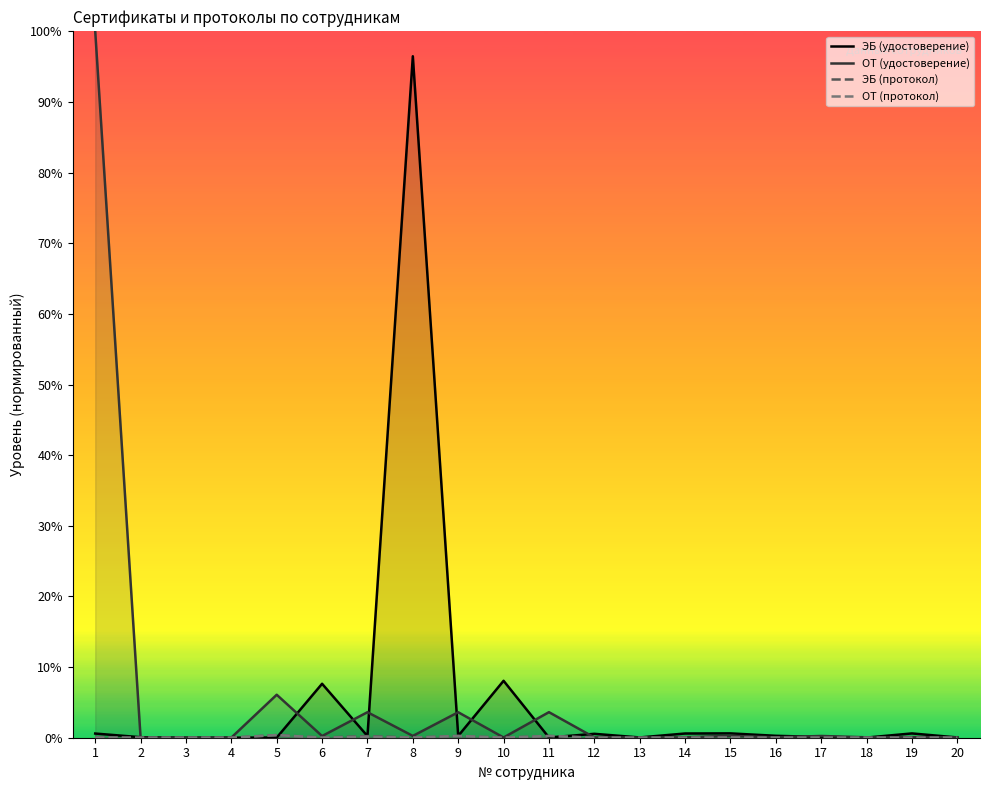

Which series has the largest range (max minus min)?

ОТ (удостоверение)